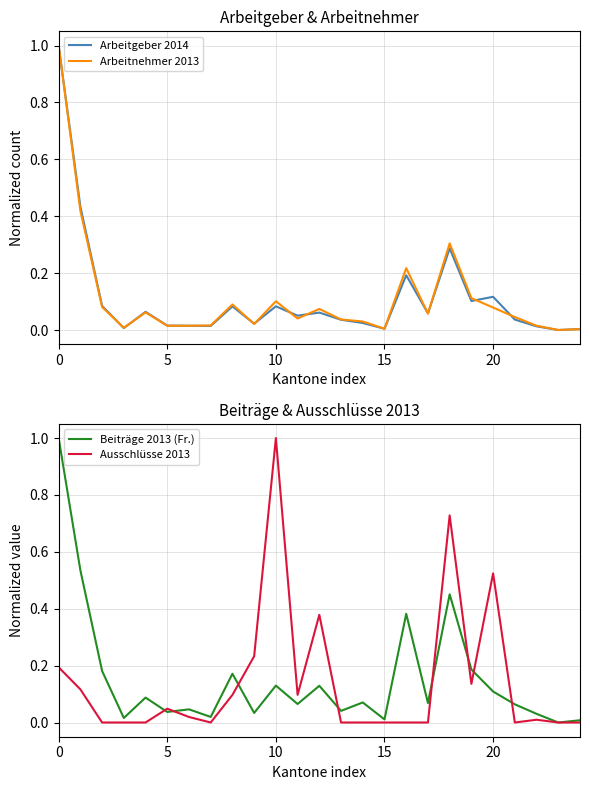

The Arbeitnehmer 2013 series shows 0.1 at 20. True or false?

False